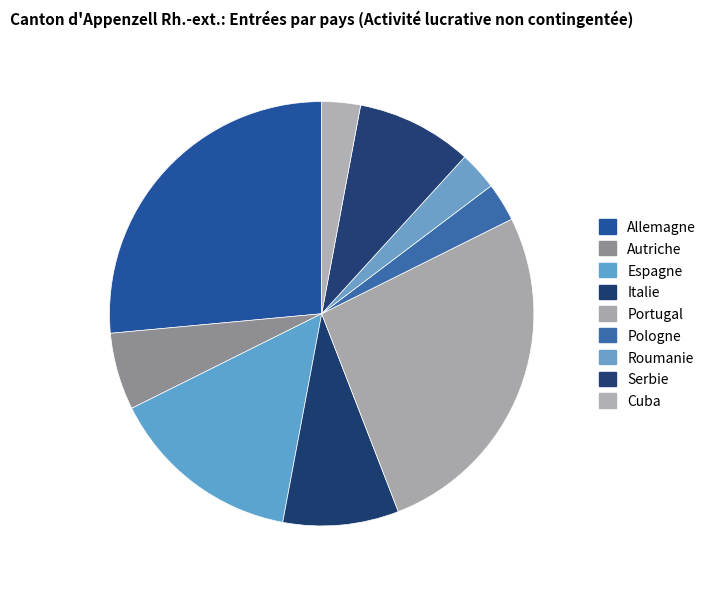

Which has a higher value, Espagne or Serbie?

Espagne